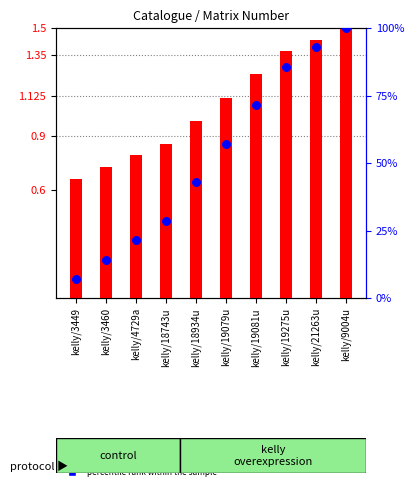

At which category is the sum across all series the highest?

kelly/9004u